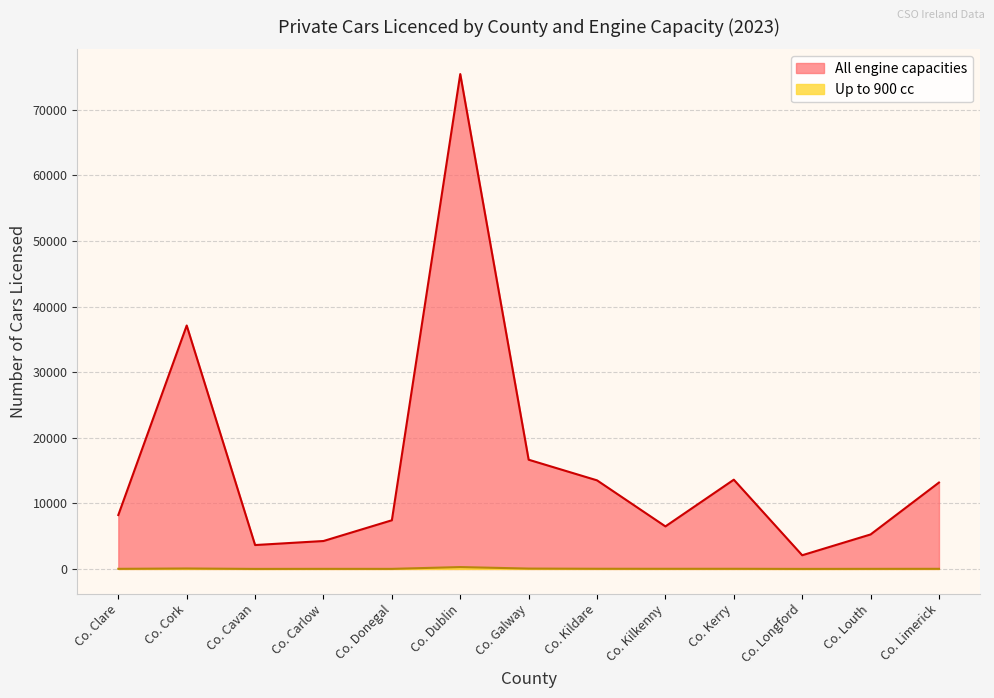

Is it true that Up to 900 cc equals 16 at Co. Clare?

True